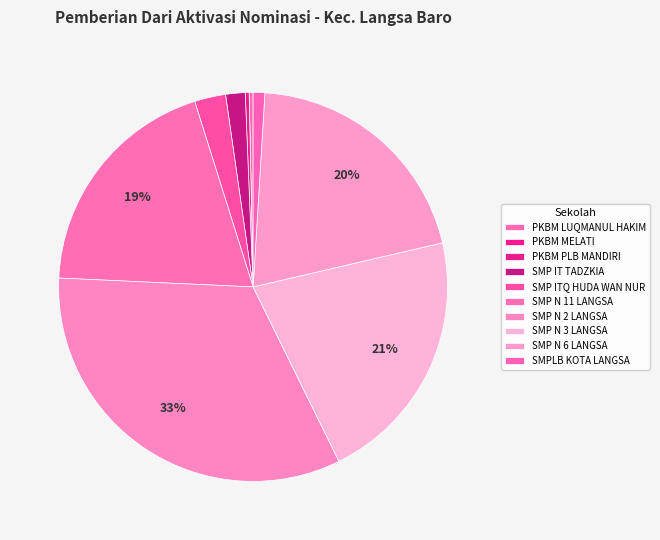

True or false: SMPLB KOTA LANGSA accounts for 15% of the total.

False